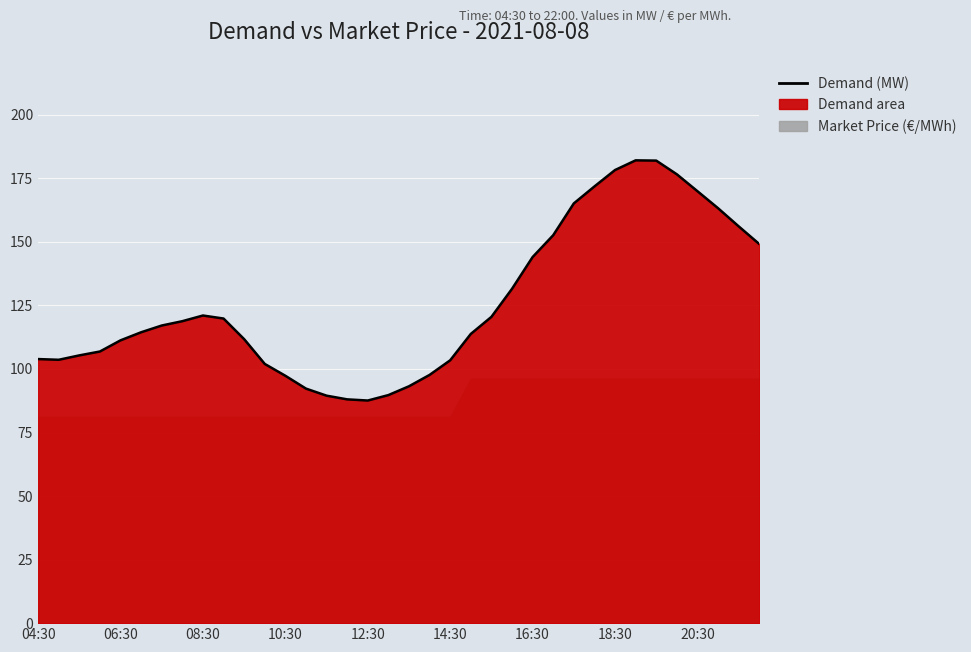

Reading right to left, list all the values displayed in this chart.

149.2	156.1	163.3	169.9	176.6	182.0	182.1	178.3	171.8	165.2	152.6	144.0	131.5	120.5	113.8	103.4	97.7	93.2	89.7	87.6	88.0	89.5	92.3	97.3	102.0	111.7	119.8	121.0	118.8	117.1	114.5	111.3	106.9	105.3	103.6	103.9